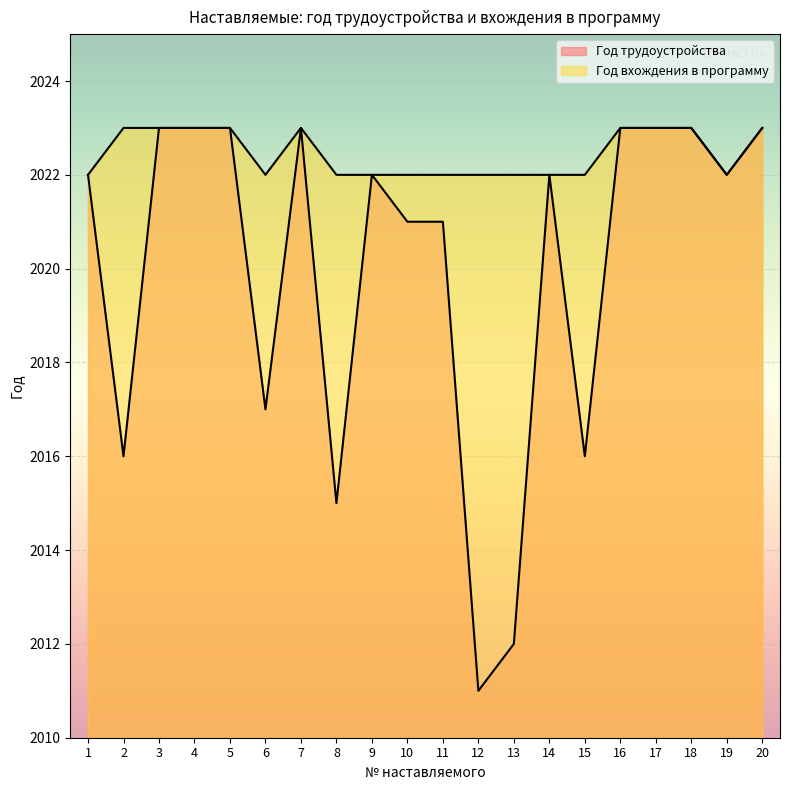

Reading left to right, what are all the values shown in this chart?

Год трудоустройства: 2022	2016	2023	2023	2023	2017	2023	2015	2022	2021	2021	2011	2012	2022	2016	2023	2023	2023	2022	2023
Год вхождения в программу: 2022	2023	2023	2023	2023	2022	2023	2022	2022	2022	2022	2022	2022	2022	2022	2023	2023	2023	2022	2023